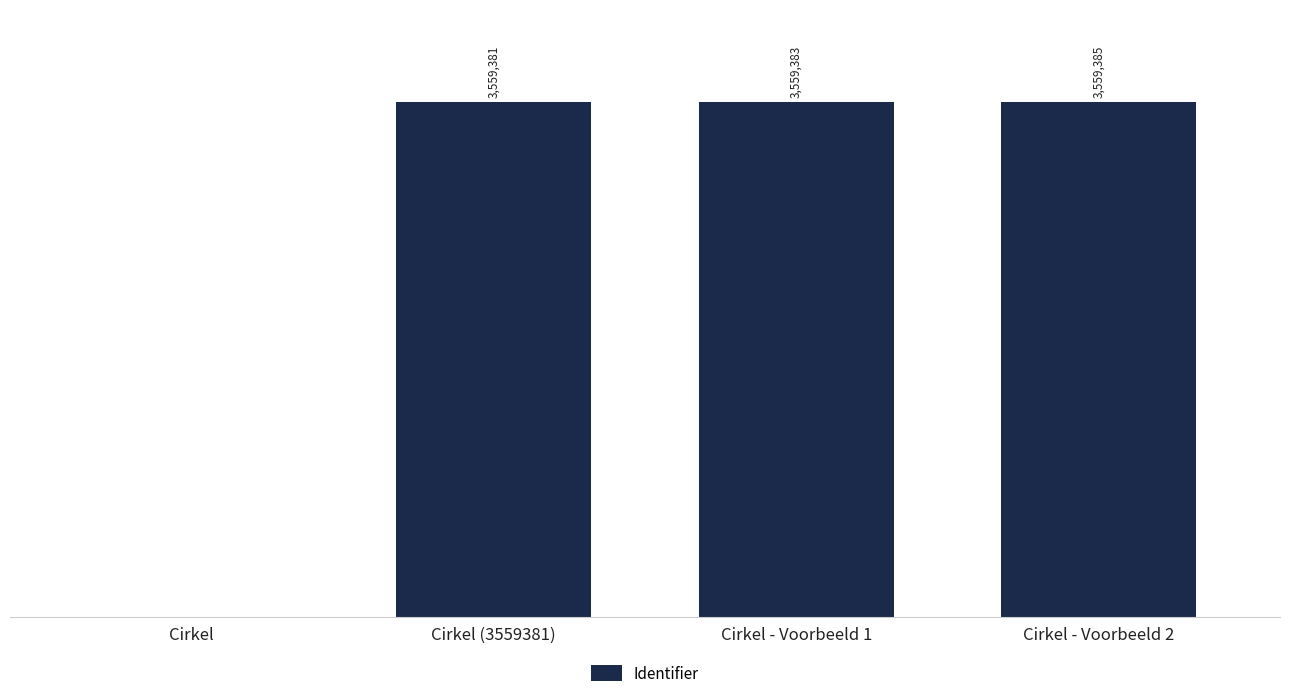

Count the number of categories in the chart.

4